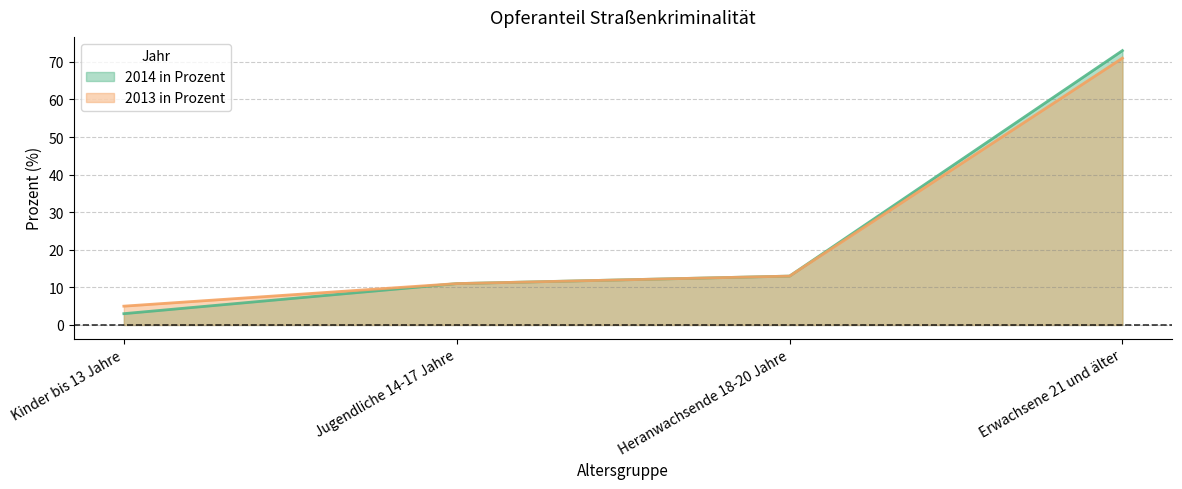

At which category does the chart reach its minimum across all series?

Kinder bis 13 Jahre